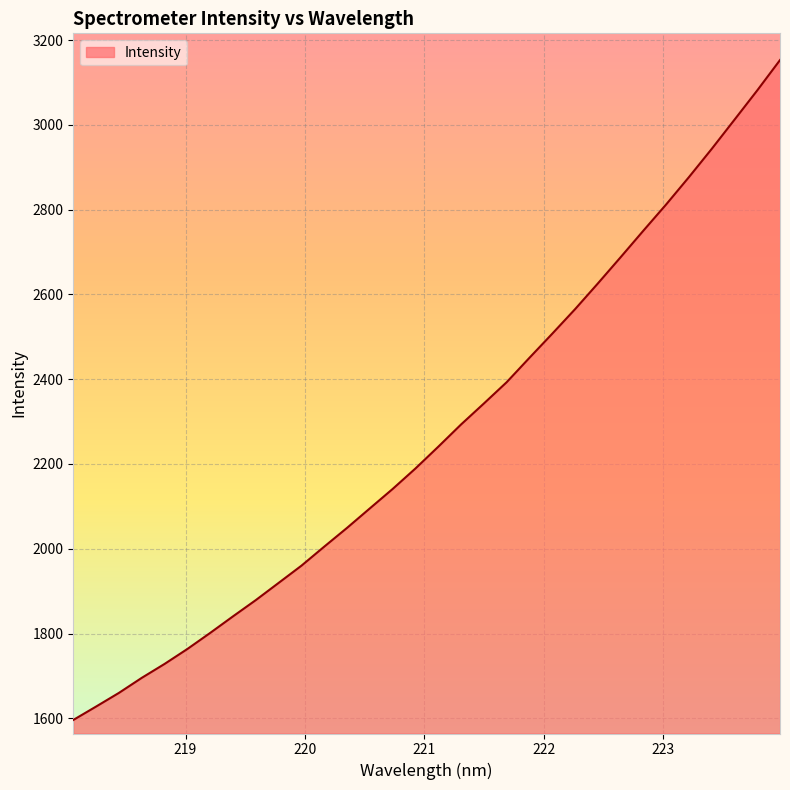

True or false: the data has more than 1 interior local peaks.

False